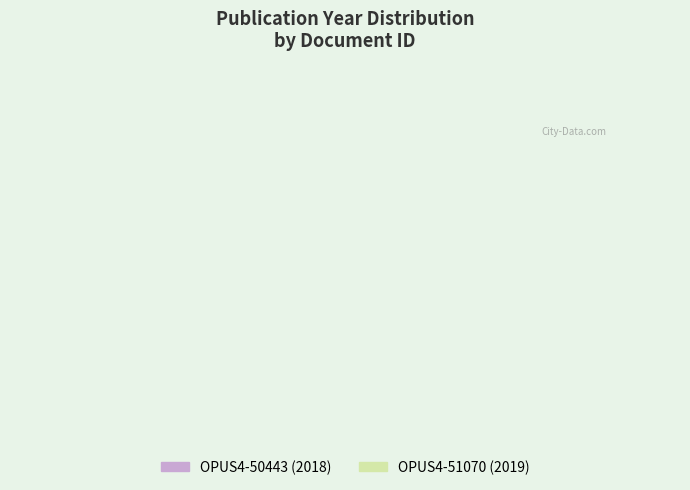

True or false: OPUS4-51070 accounts for 59% of the total.

False